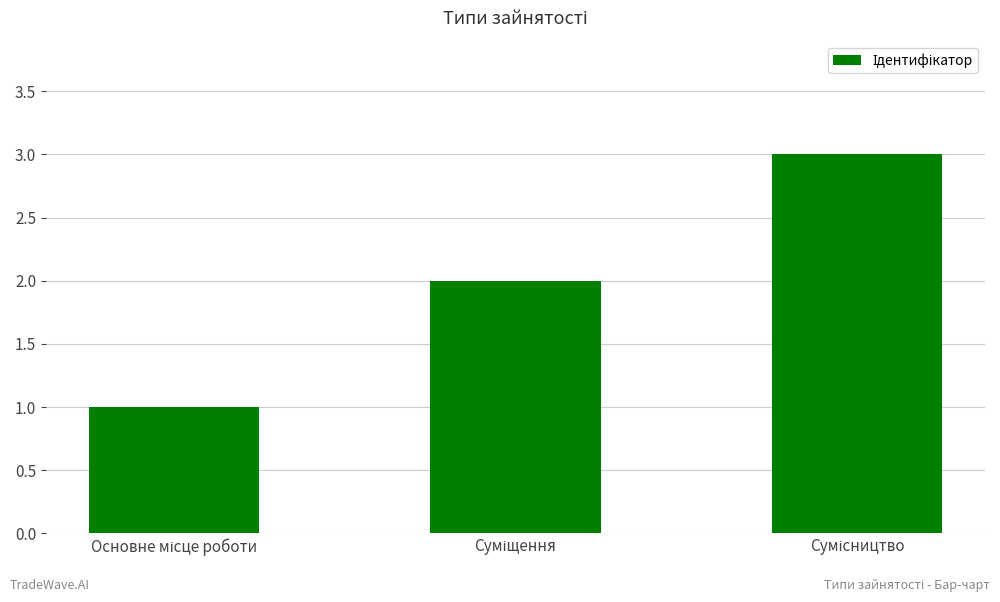

What is the maximum value shown in the chart?

3